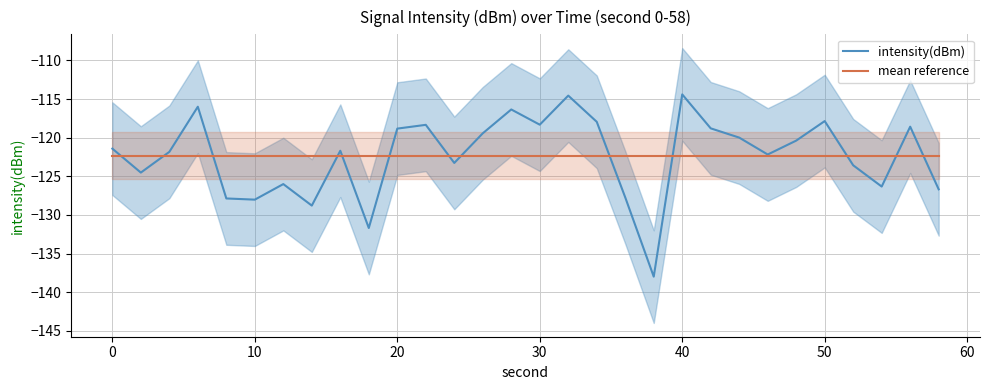

Reading left to right, list all the values displayed in this chart.

intensity(dBm): -121.4	-124.5	-121.8	-116.0	-127.9	-128.0	-126.0	-128.8	-121.7	-131.7	-118.8	-118.3	-123.3	-119.4	-116.3	-118.3	-114.5	-117.9	-127.7	-138.0	-114.4	-118.8	-120.0	-122.2	-120.4	-117.8	-123.6	-126.3	-118.6	-126.7
mean reference: -122.3	-122.3	-122.3	-122.3	-122.3	-122.3	-122.3	-122.3	-122.3	-122.3	-122.3	-122.3	-122.3	-122.3	-122.3	-122.3	-122.3	-122.3	-122.3	-122.3	-122.3	-122.3	-122.3	-122.3	-122.3	-122.3	-122.3	-122.3	-122.3	-122.3